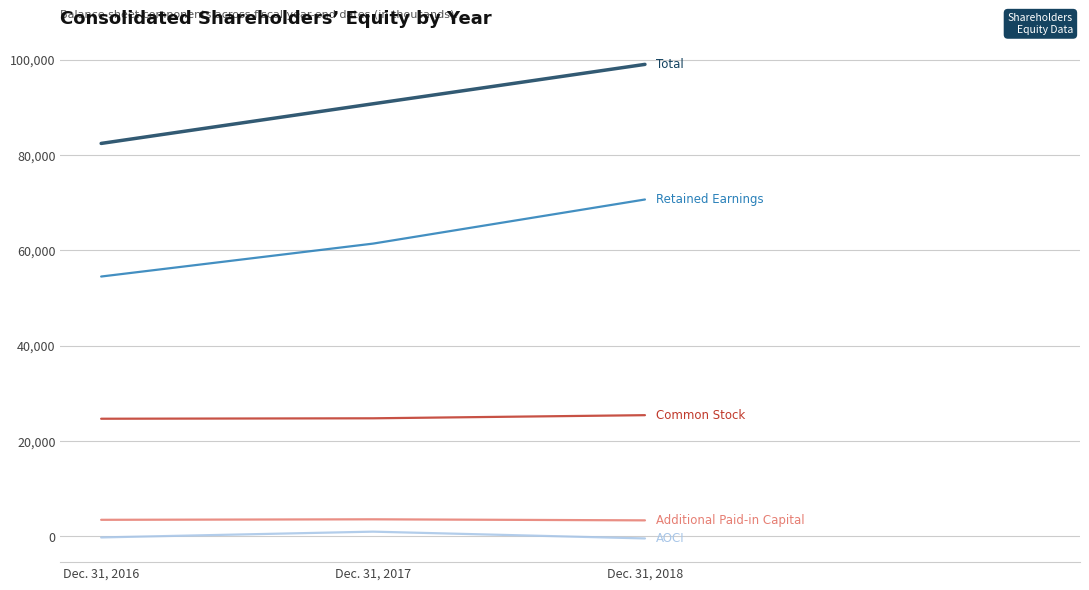

Which category has the highest value across all series?

Dec. 31, 2018